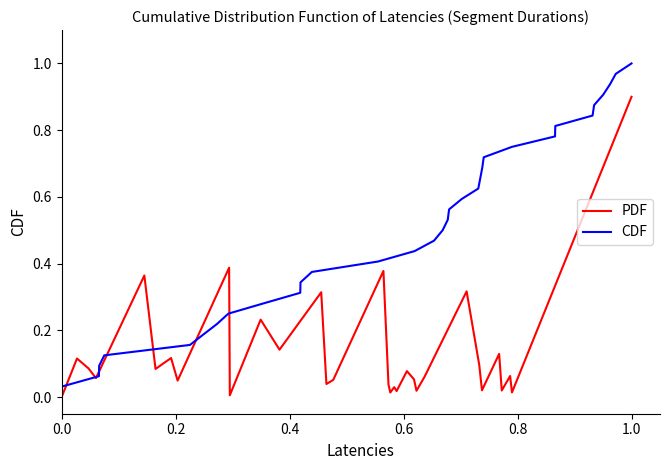

Is it true that CDF equals 1.5 at 30?

False